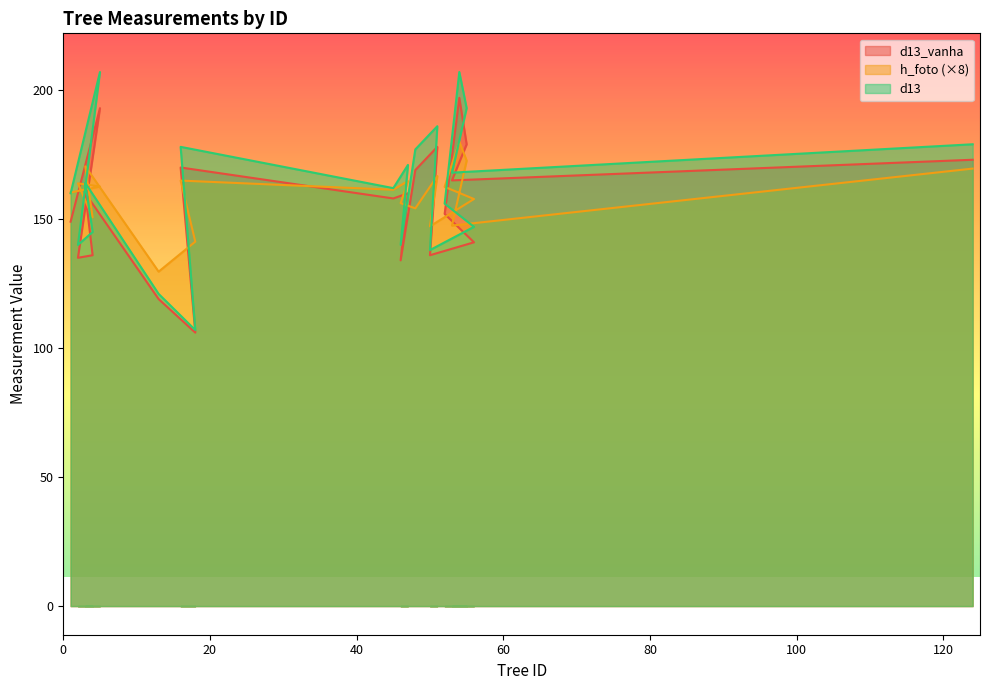

What are all the series names shown in the legend?

d13_vanha, h_foto, d13